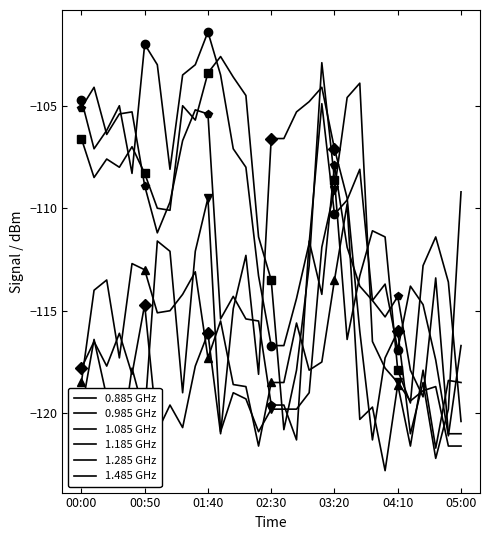

What are all the series names shown in the legend?

0.885 GHz, 0.985 GHz, 1.085 GHz, 1.185 GHz, 1.285 GHz, 1.485 GHz